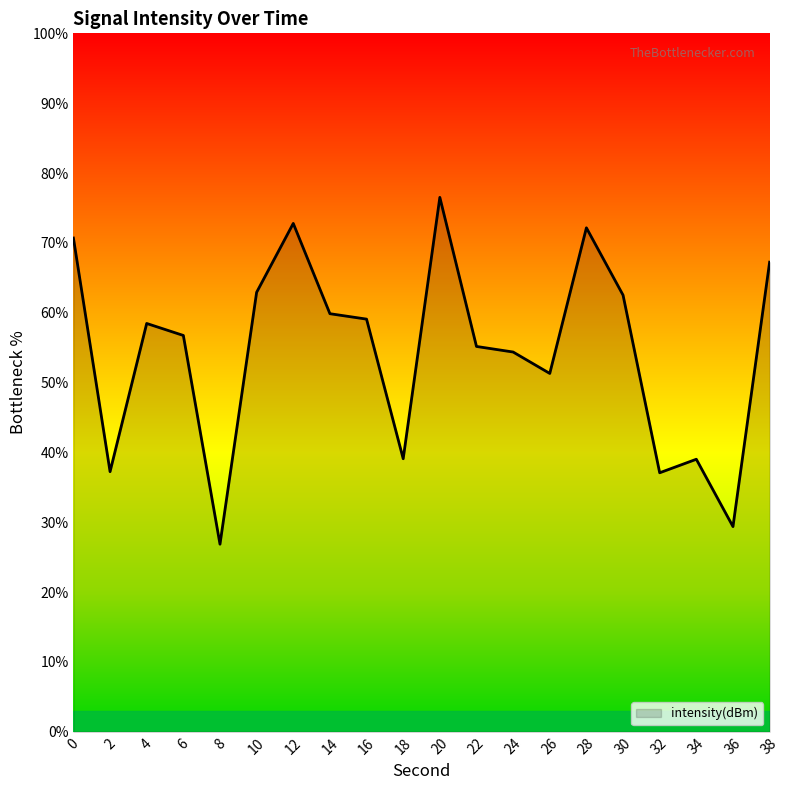

Is it true that the value at 36 is 29.4?

True